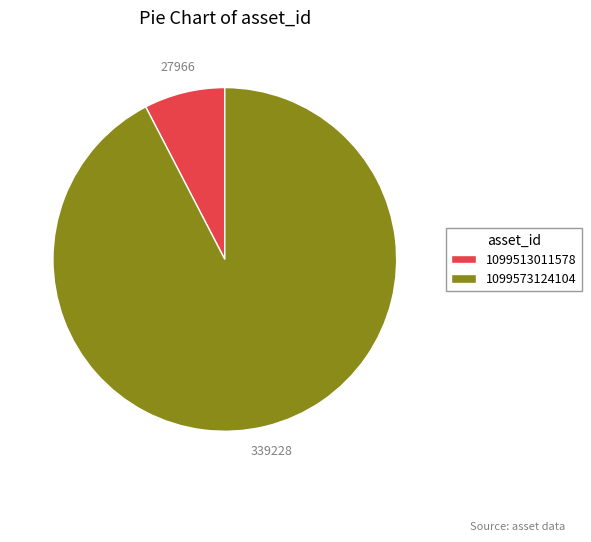

Is it true that 1099573124104 is 79% of the pie?

False